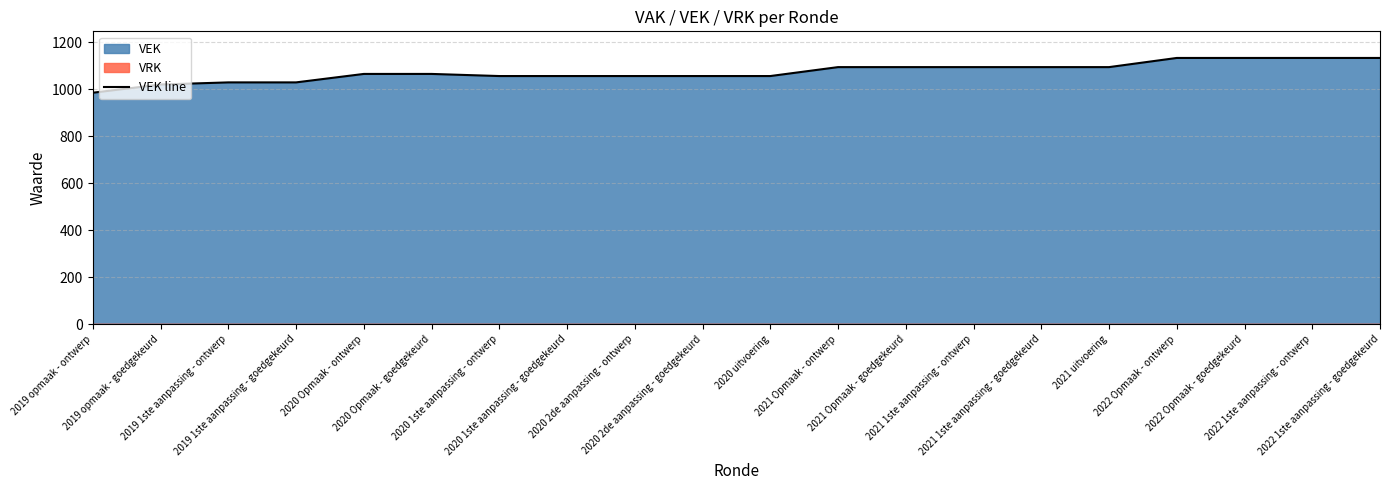

True or false: the data shows 764 at 2022 1ste aanpassing - goedgekeurd.

False